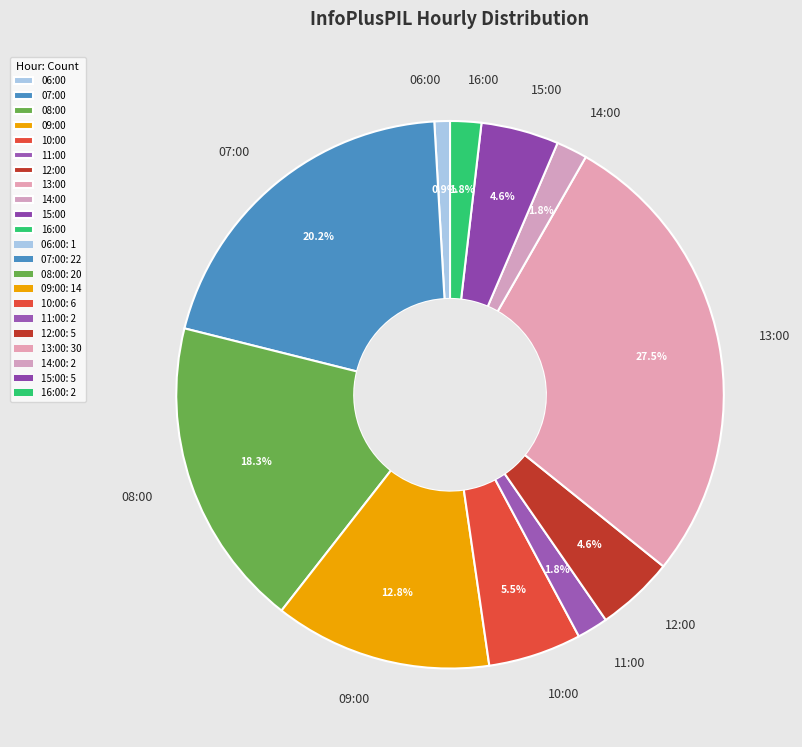

Between 10:00 and 11:00, which is larger?

10:00